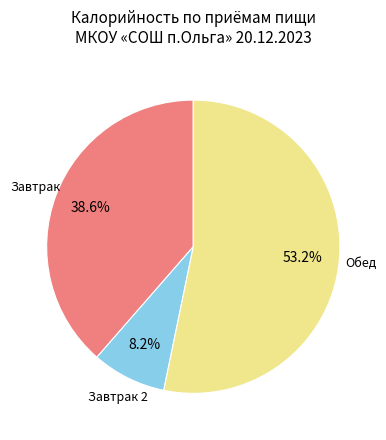

Rank the categories by value from lowest to highest.

Завтрак 2, Завтрак, Обед